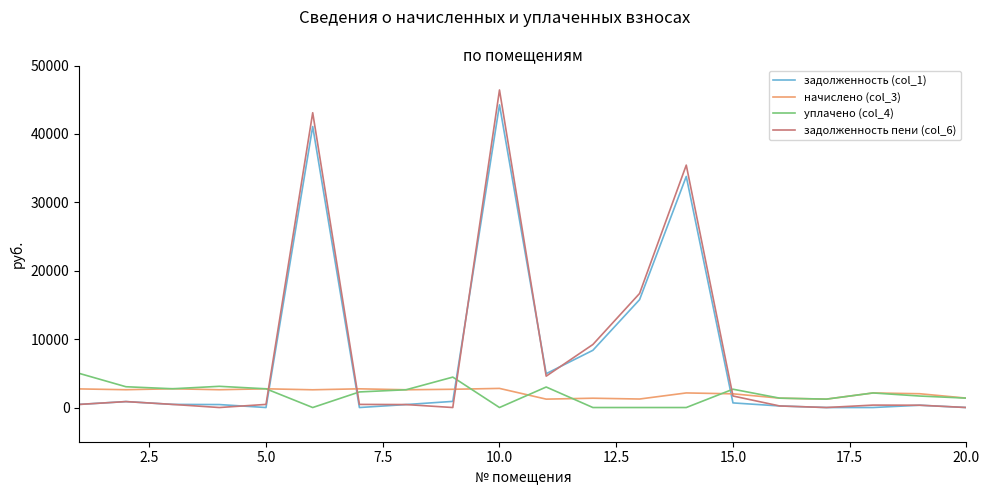

True or false: задолженность пени (col_6) and уплачено (col_4) cross at least once.

True